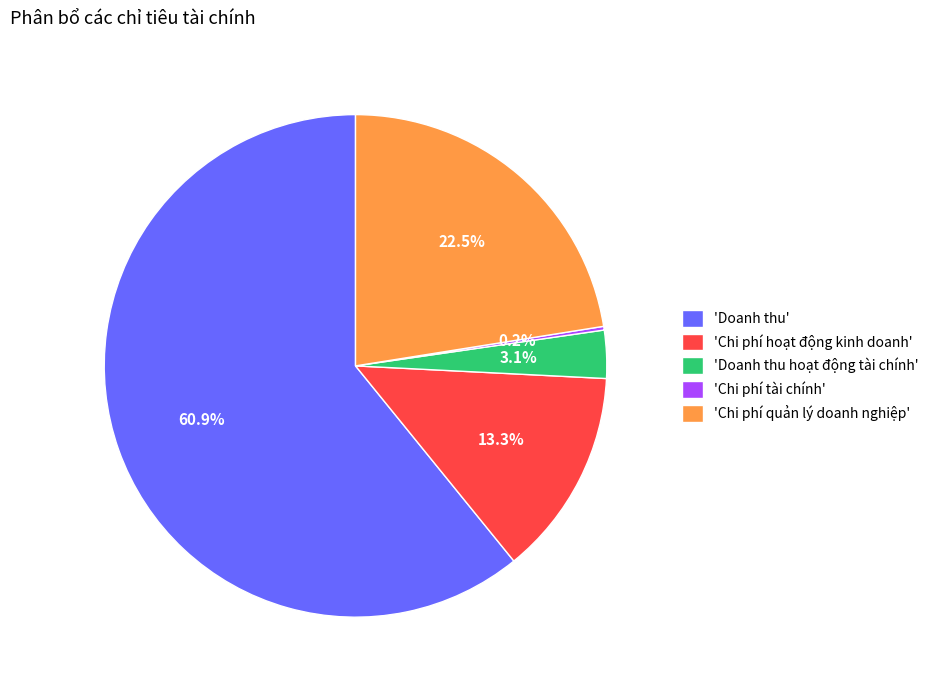

Is there any slice that represents more than half of the pie?

Yes